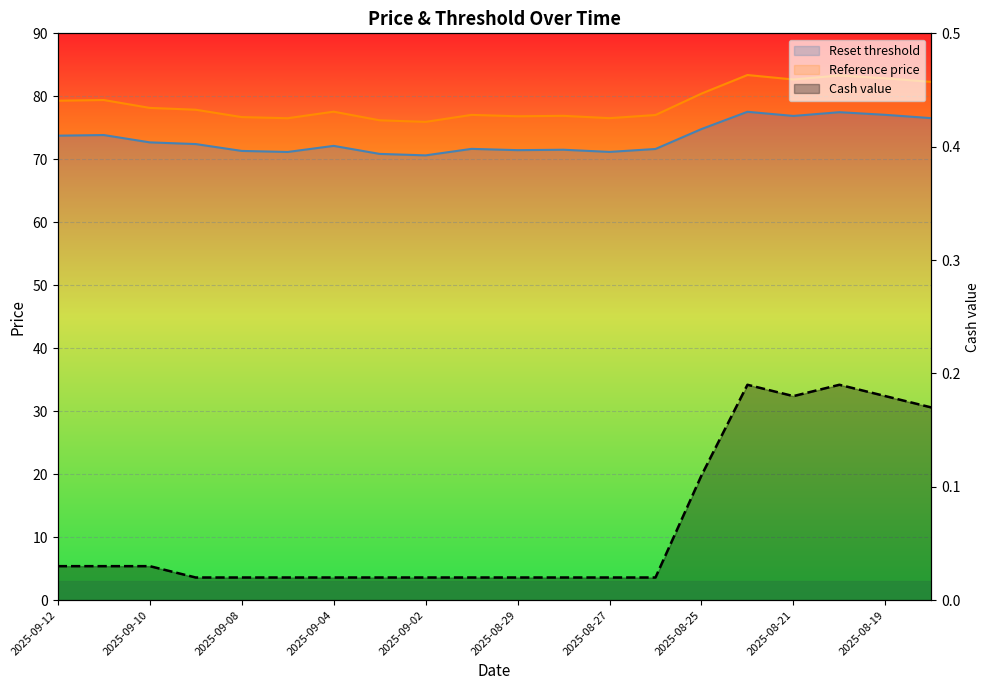

What is the difference between the second highest and second lowest values?

0.2